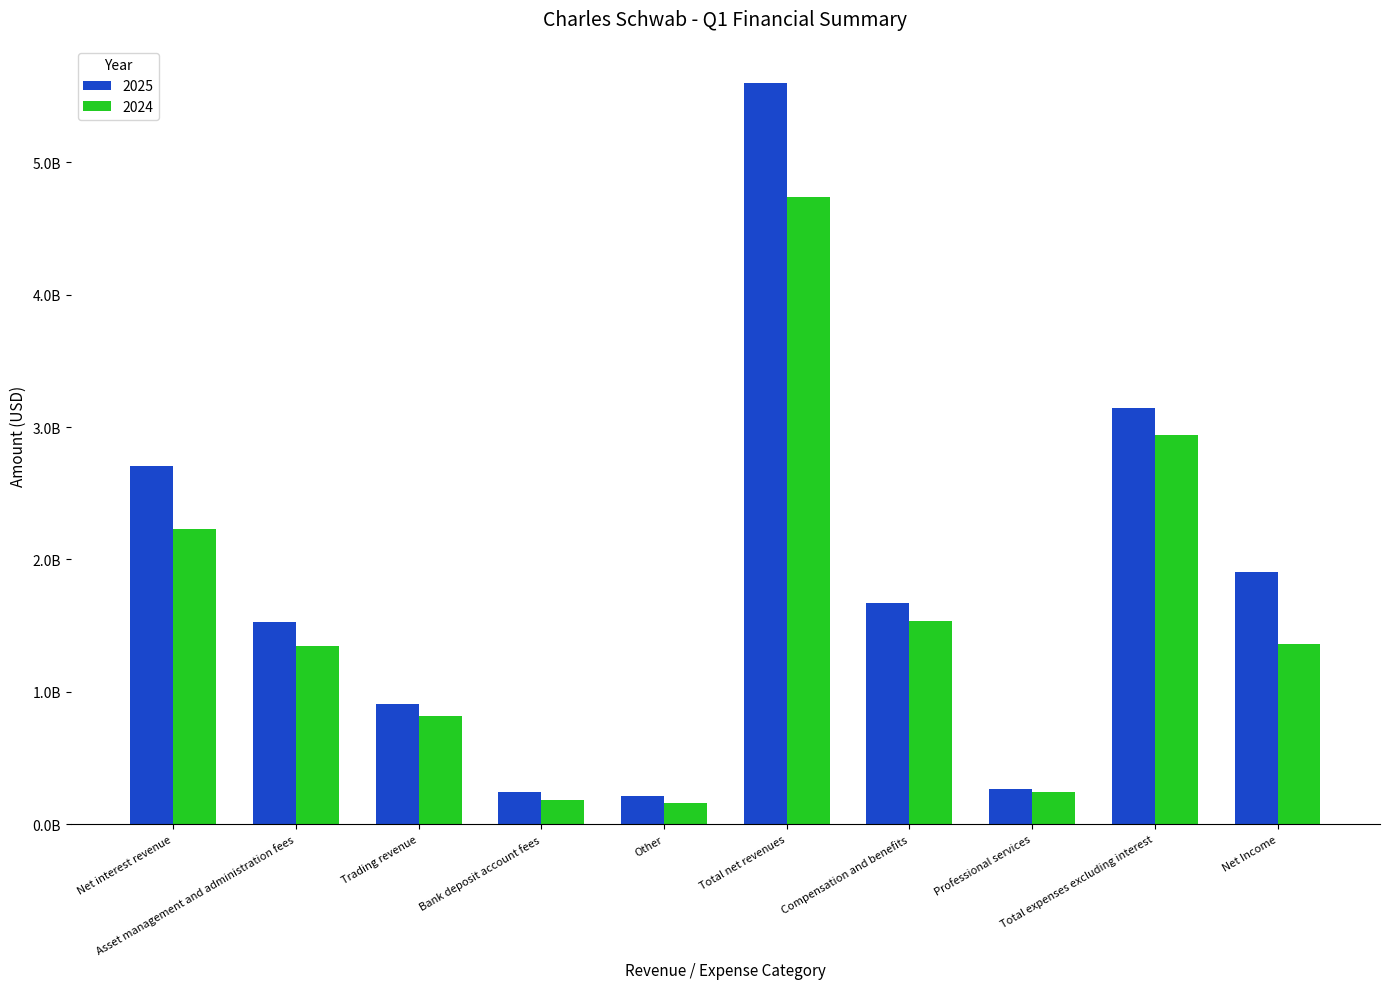

Are the bars horizontal?

No